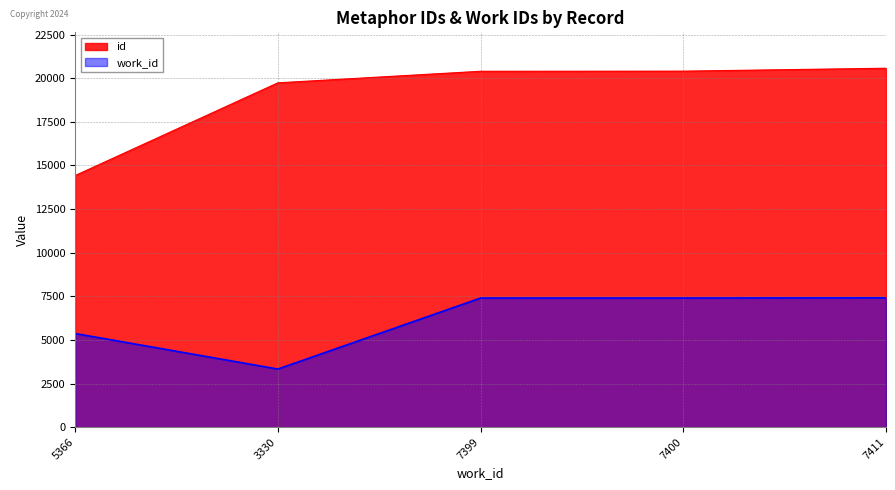

True or false: work_id and id intersect in this chart.

False